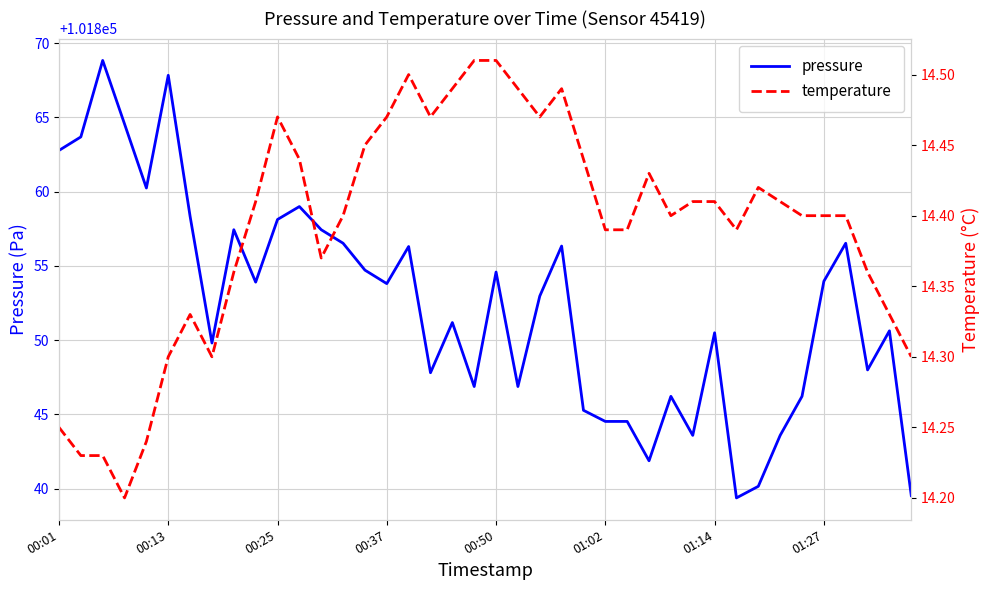

Which category has the highest value in the temperature series?

19